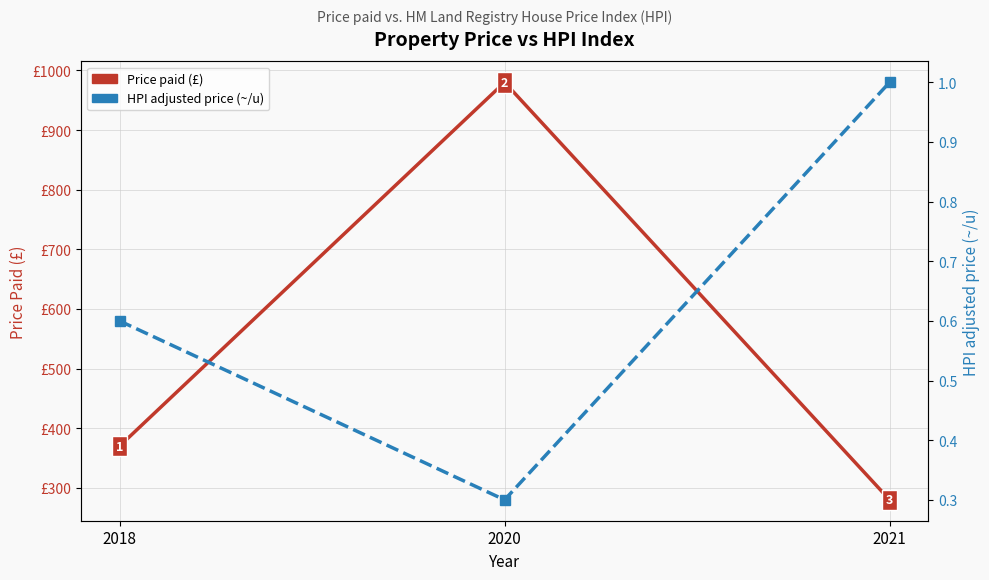

How many distinct data groups are displayed?

2